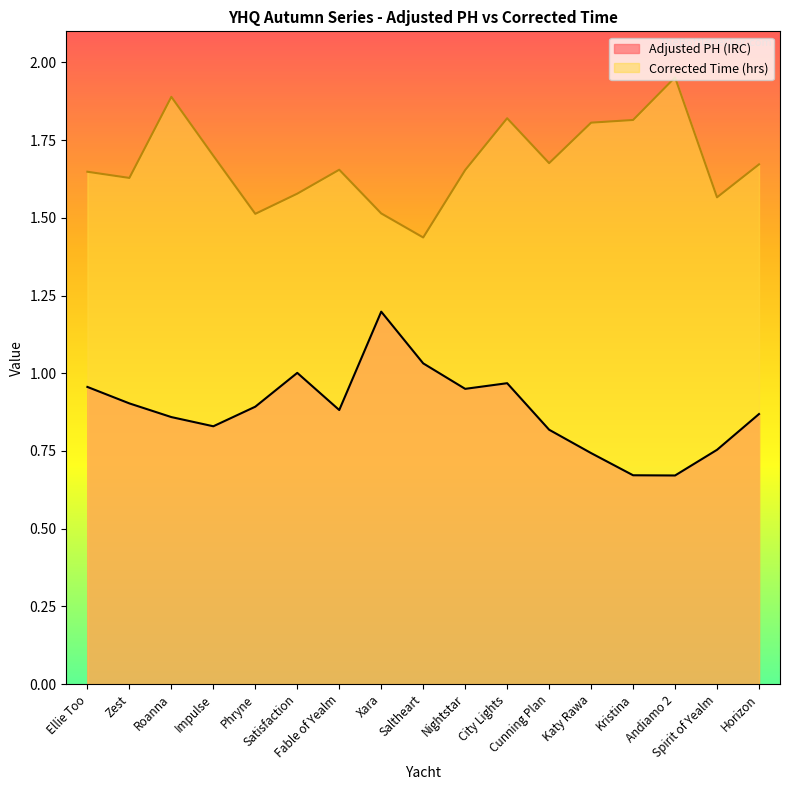

Rank the series by their maximum value, from lowest to highest.

Adjusted PH (IRC), Corrected Time (hrs)